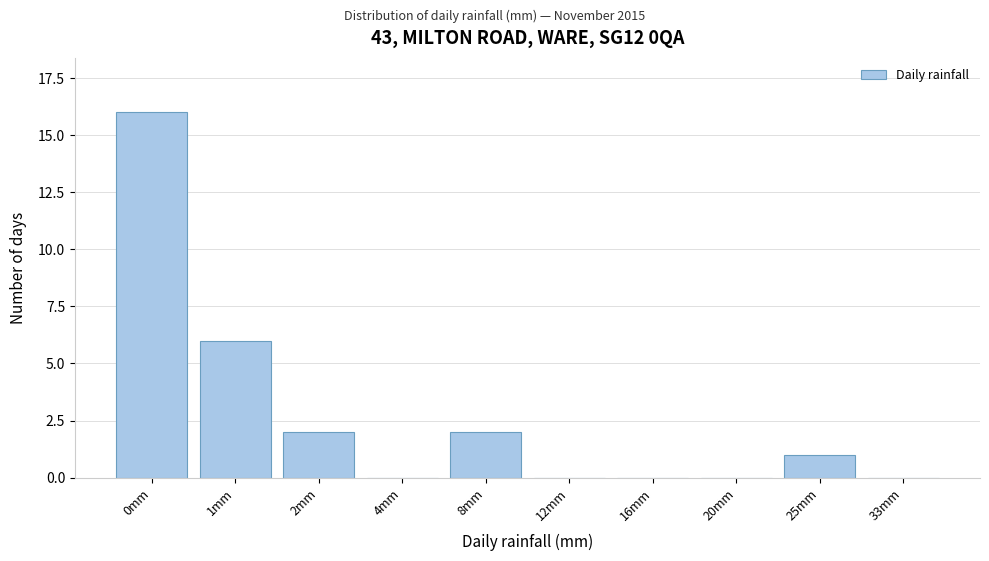

Reading left to right, what are all the values shown in this chart?

0mm=16	1mm=6	2mm=2	4mm=0	8mm=2	12mm=0	16mm=0	20mm=0	25mm=1	33mm=0